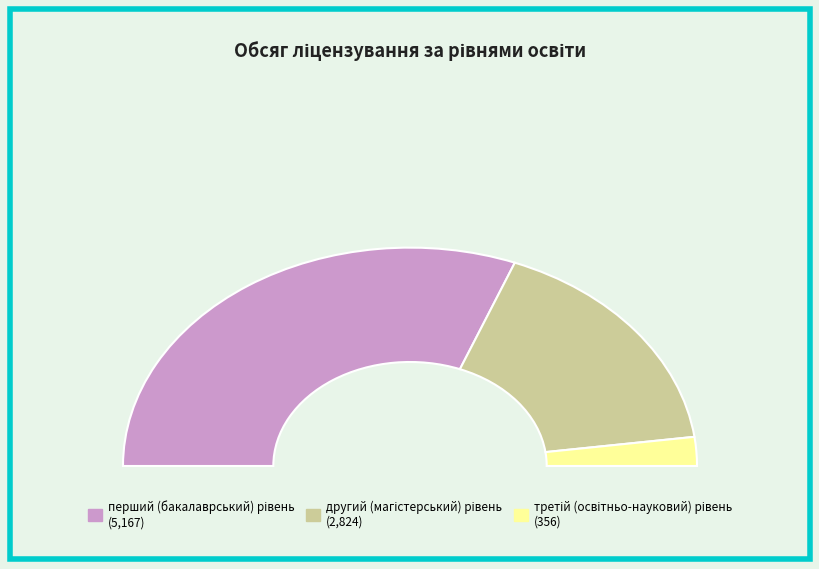

To the nearest percent, what is the difference between the третій (освітньо-науковий) рівень and другий (магістерський) рівень slice percentages?

30%